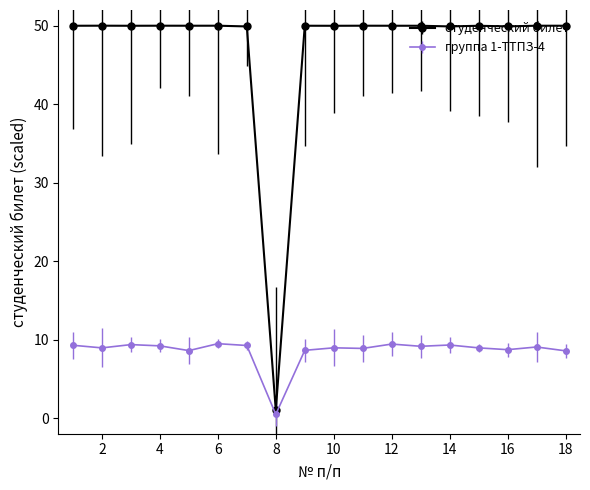

What is the value of the студенческий билет point at the 15th from the left?

50.0